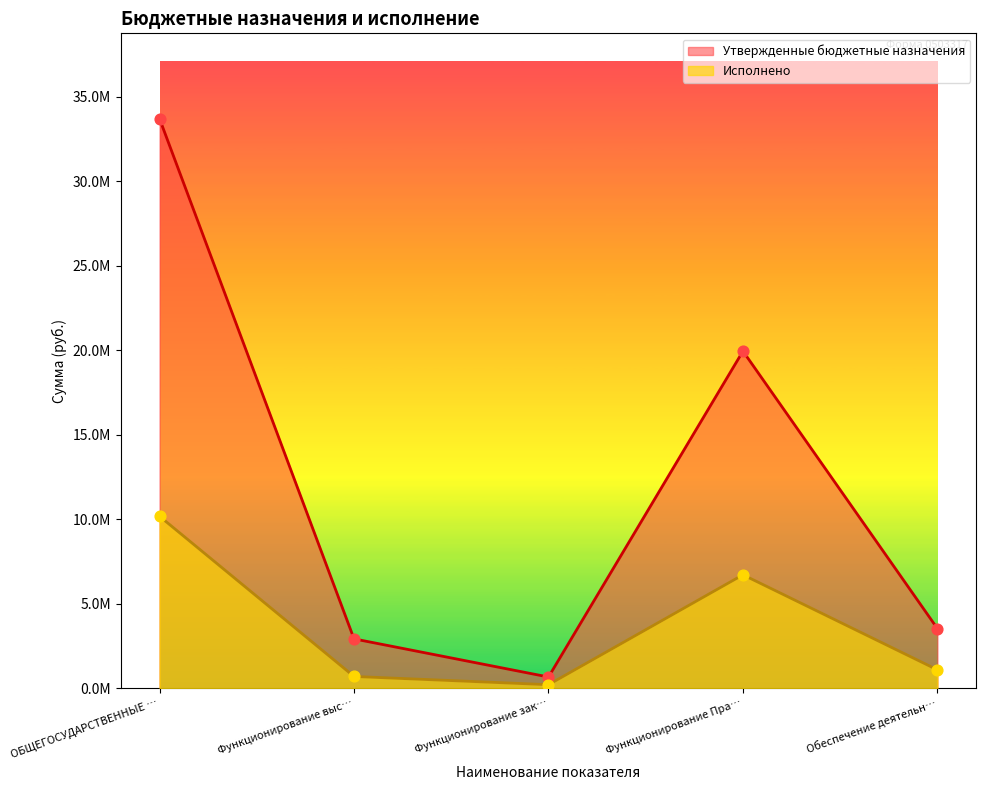

Which series reaches the minimum Y coordinate?

Исполнено